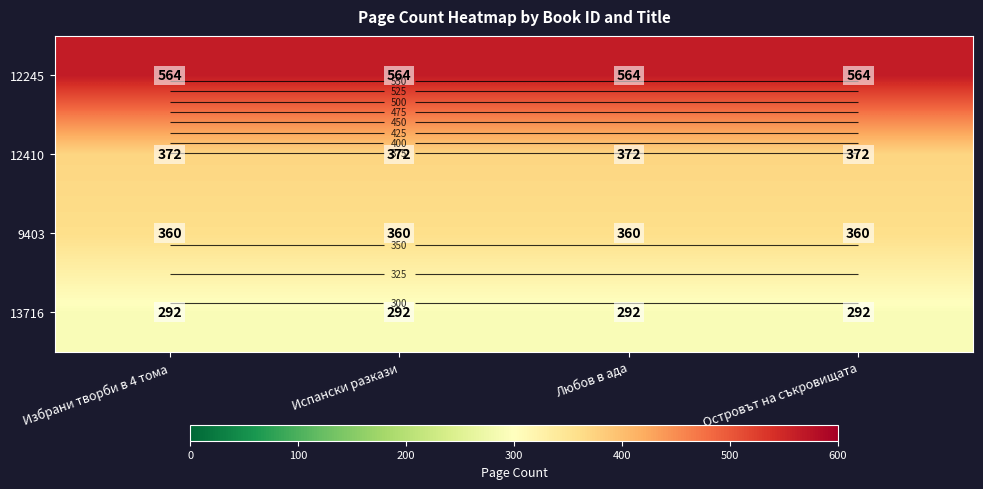

Between Островът на съкровищата and Избрани творби в 4 тома, which is larger?

Островът на съкровищата